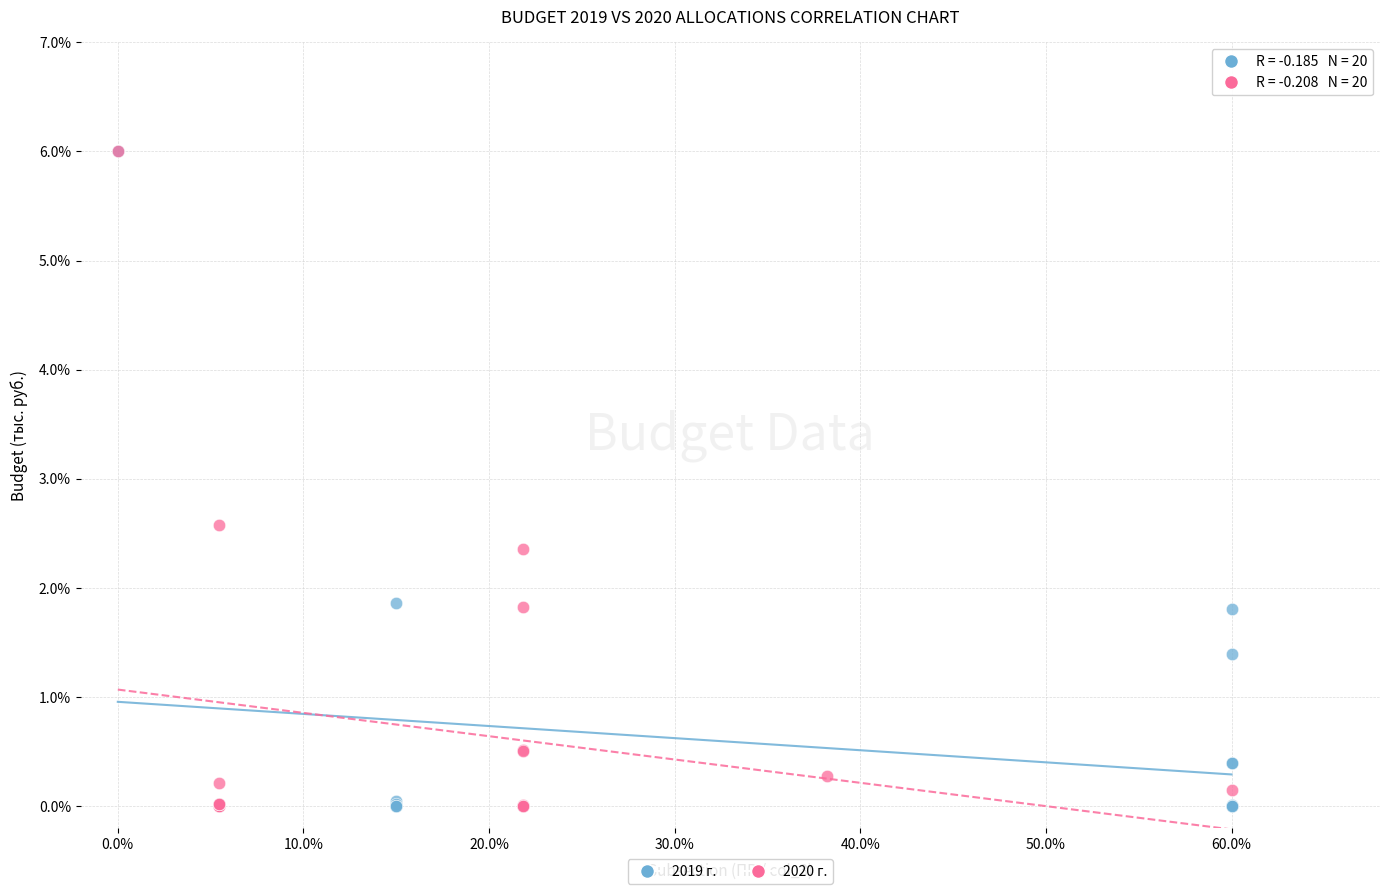

Which series has the widest spread of Y values?

2019 г.